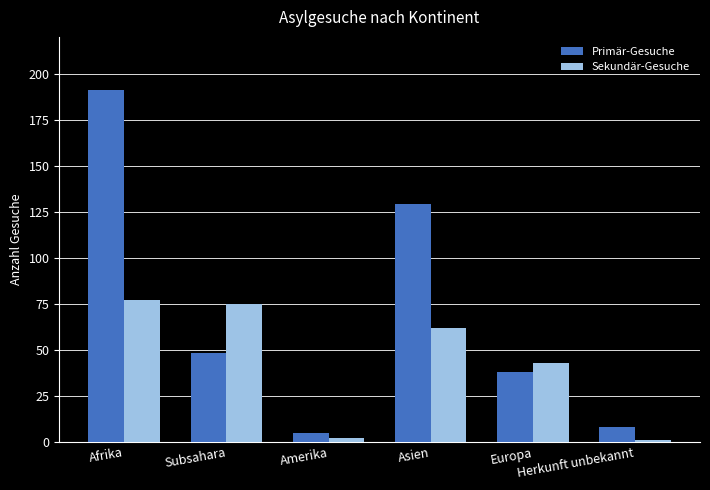

What is the value of the Primär-Gesuche bar at the 4th from the left?

129